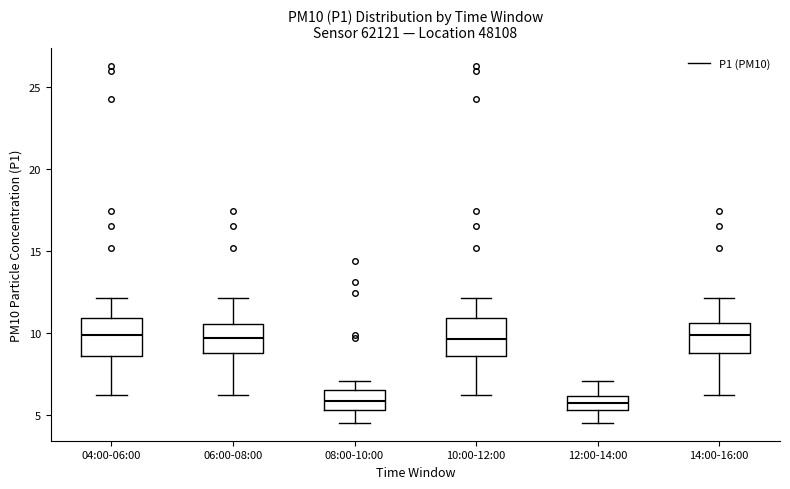

Reading left to right, transcribe this box plot: for each box, give where its median line is, the range the box spans, and where its two whiskers end, as read against the y-axis. The values are not printed on the chart, so give them approximately, as read against the axis.

04:00-06:00: median 10.0, box 8.5 to 11.0, whiskers 6.0 to 12.0
06:00-08:00: median 9.5, box 9.0 to 10.5, whiskers 6.0 to 12.0
08:00-10:00: median 6.0, box 5.5 to 6.5, whiskers 4.5 to 7.0
10:00-12:00: median 9.5, box 8.5 to 11.0, whiskers 6.0 to 12.0
12:00-14:00: median 5.5 (inside the box), box 5.5 to 6.0, whiskers 4.5 to 7.0
14:00-16:00: median 10.0, box 9.0 to 10.5, whiskers 6.0 to 12.0